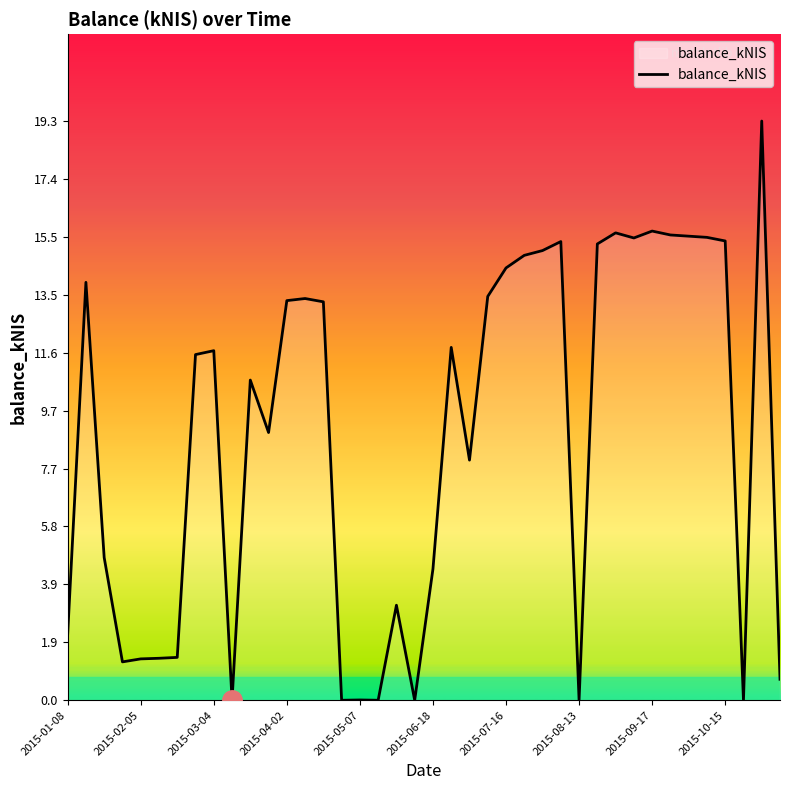

What is the difference between the maximum and minimum values?

19.3